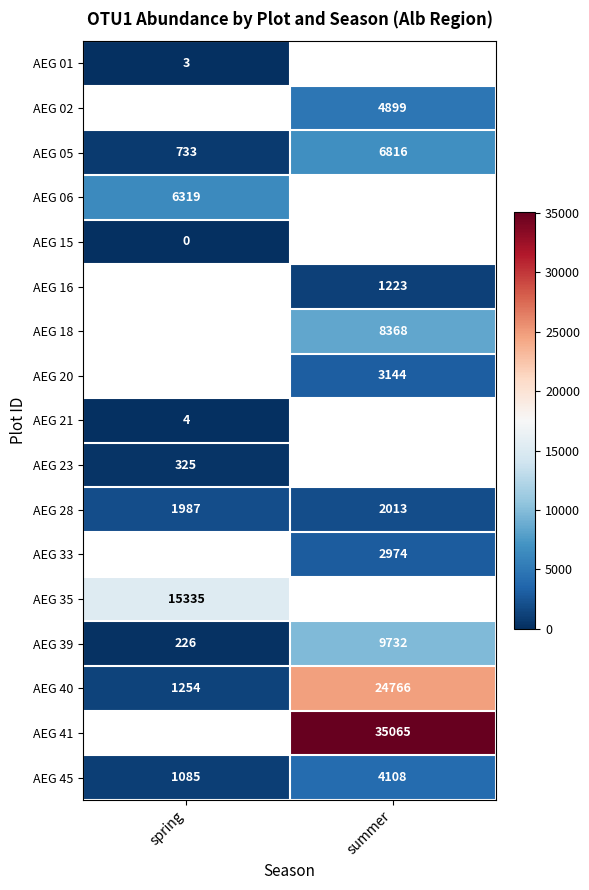

True or false: AEG 01 has a value of 1 at spring.

False